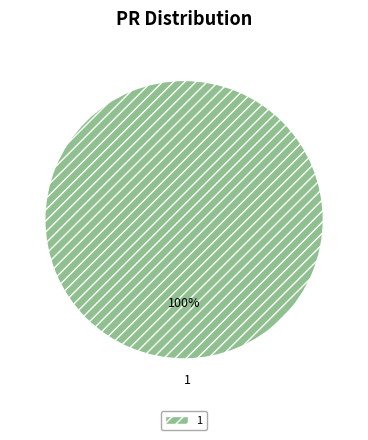

Is it true that 1 is 100% of the pie?

True